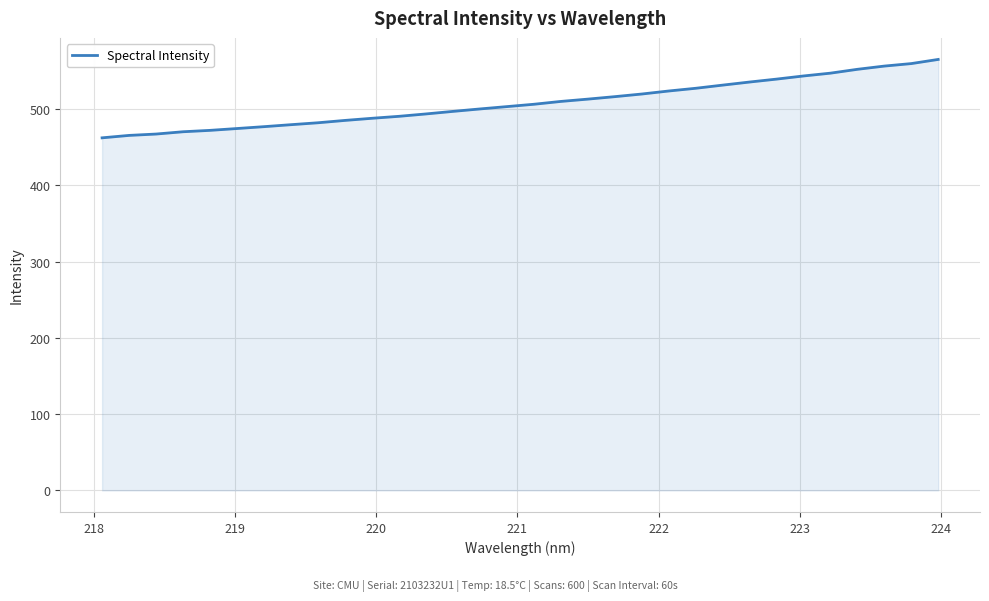

What is the difference between the maximum and minimum values?

102.8